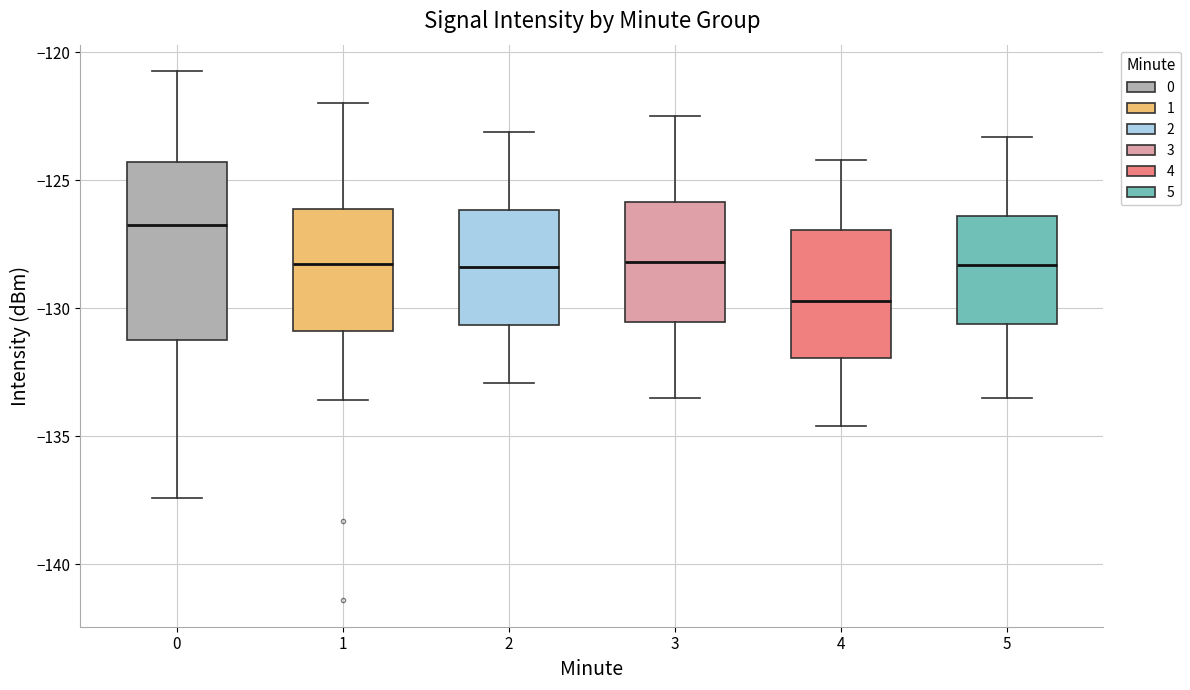

Reading left to right, transcribe this box plot: for each box, give where its median line is, the range the box spans, and where its two whiskers end, as read against the y-axis. The values are not printed on the chart, so give them approximately, as read against the axis.

0: median -126.5, box -131.0 to -124.5, whiskers -137.5 to -120.5
1: median -128.5, box -131.0 to -126.0, whiskers -133.5 to -122.0
2: median -128.5, box -130.5 to -126.0, whiskers -133.0 to -123.0
3: median -128.0, box -130.5 to -126.0, whiskers -133.5 to -122.5
4: median -129.5, box -132.0 to -127.0, whiskers -134.5 to -124.0
5: median -128.5, box -130.5 to -126.5, whiskers -133.5 to -123.5